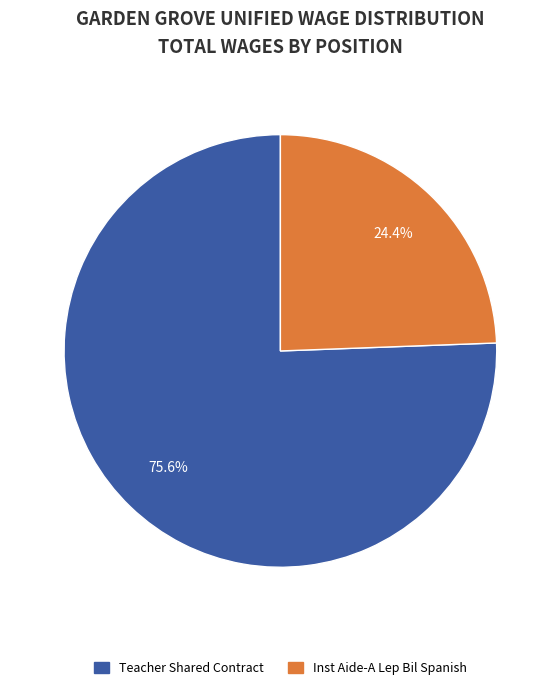

How much of the chart is everything except Teacher Shared Contract?

24.4%